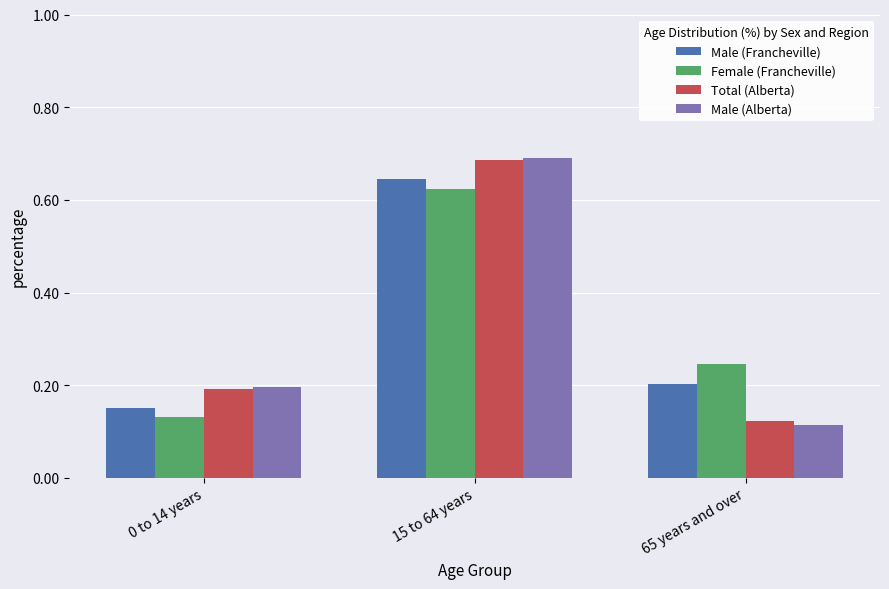

Which category has the lowest value in the Female (Francheville) series?

0 to 14 years